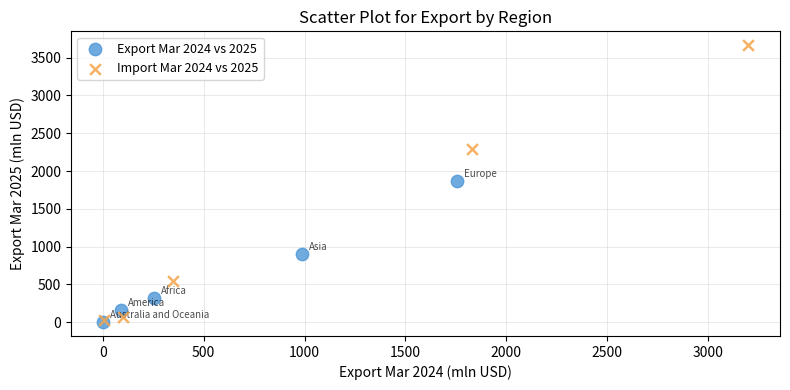

Which series reaches the maximum Y coordinate?

Import Mar 2024 vs 2025